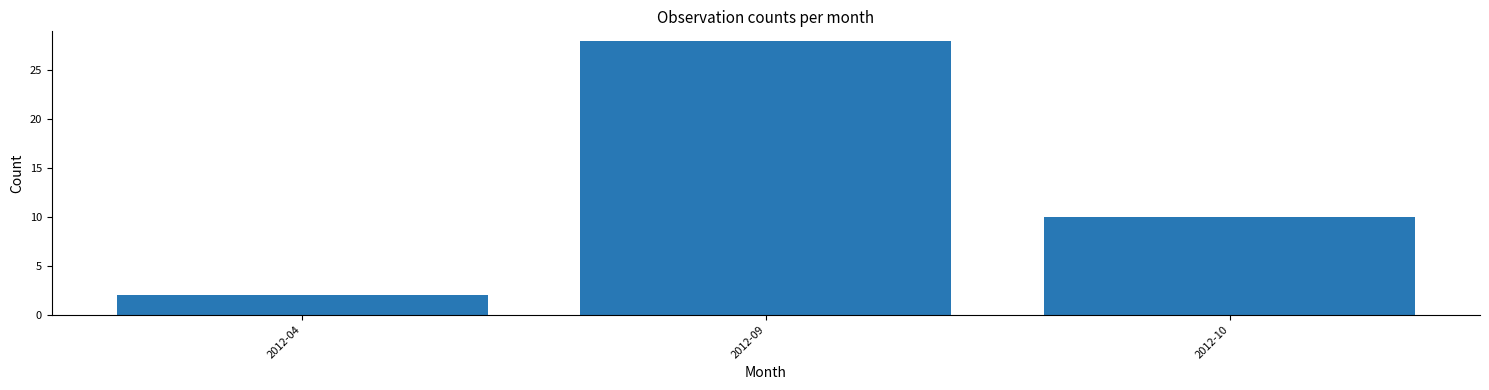

Reading right to left, what are all the values shown in this chart?

2012-10=10	2012-09=28	2012-04=2